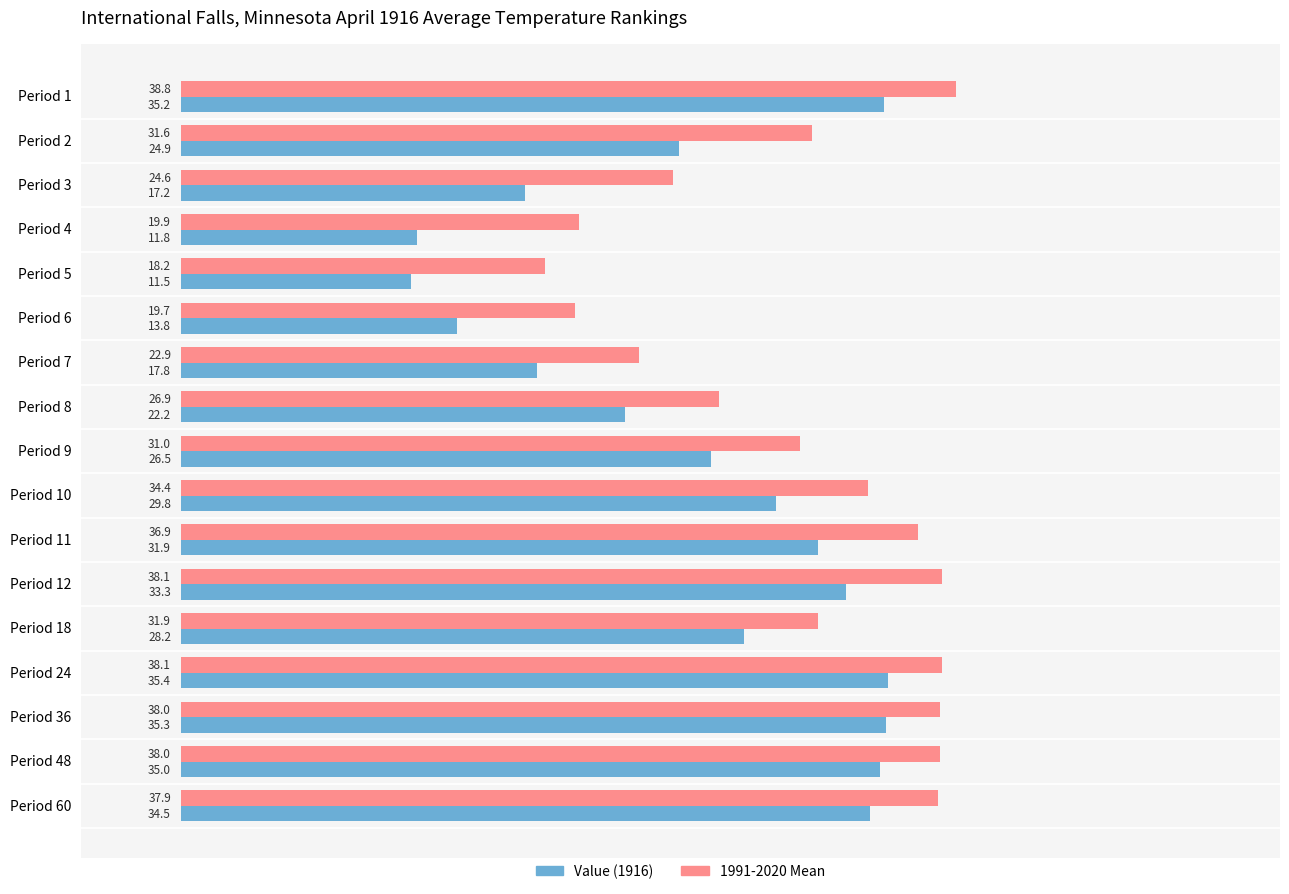

What is the difference between the second highest and second lowest values in the Value (1916) series?

23.5